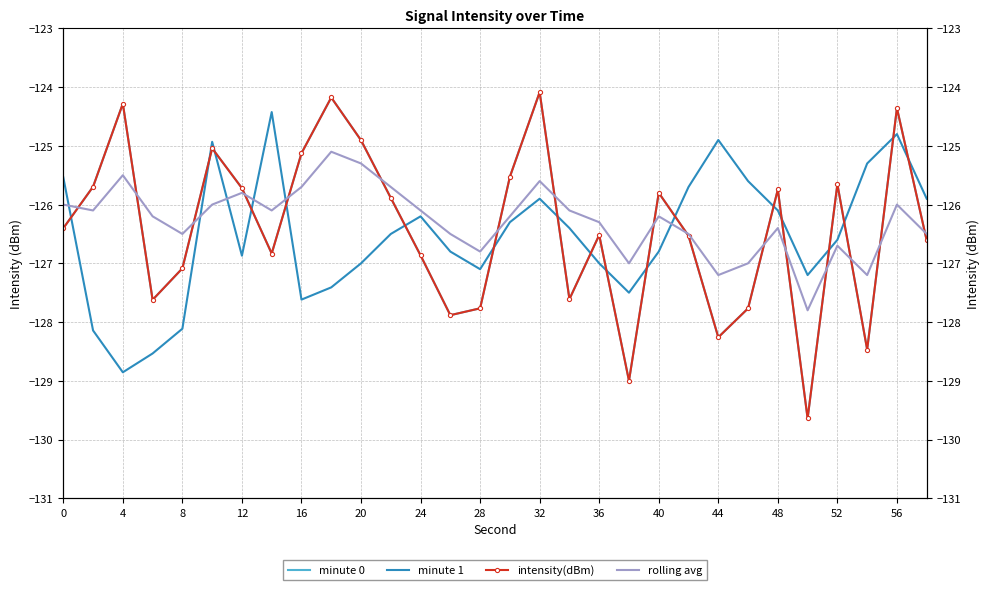

List the series in order of their peak value, highest first.

minute 0, intensity(dBm), minute 1, rolling avg